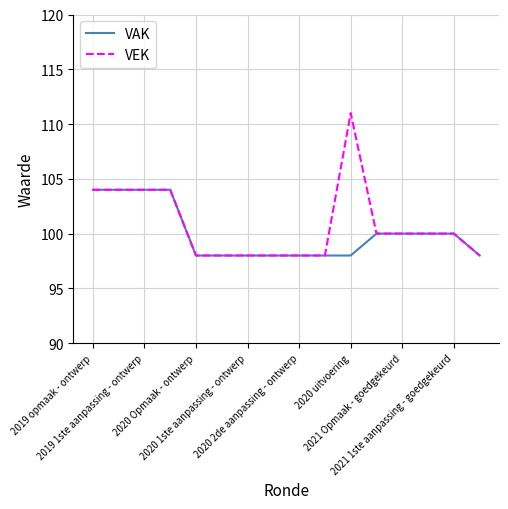

What is the greatest value displayed?

111